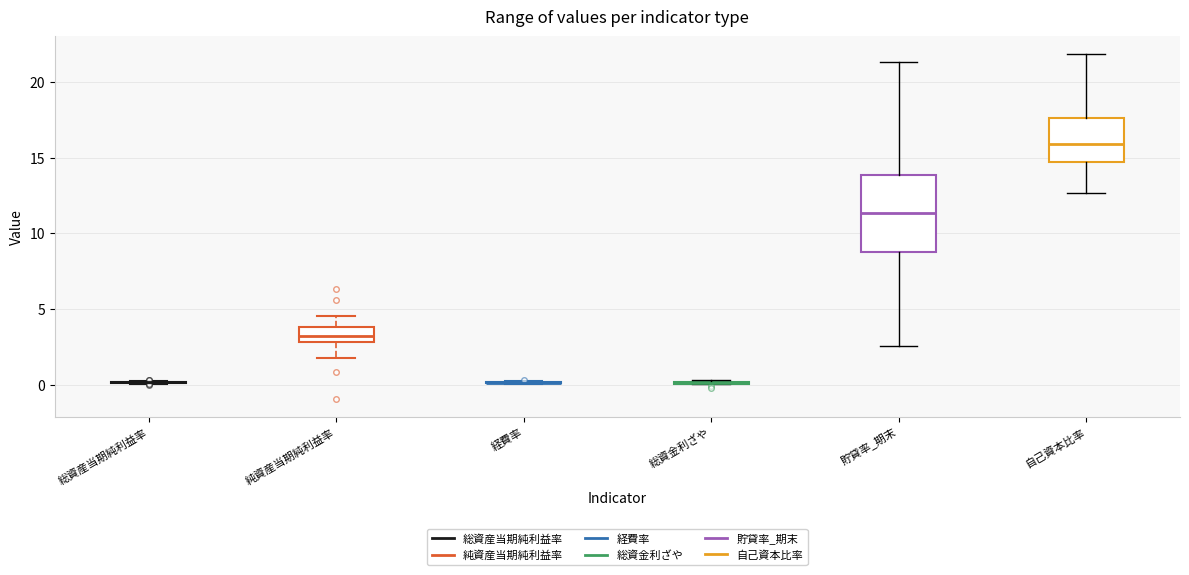

Which box is the tallest, from its lower edge to its upper edge?

貯貸率_期末